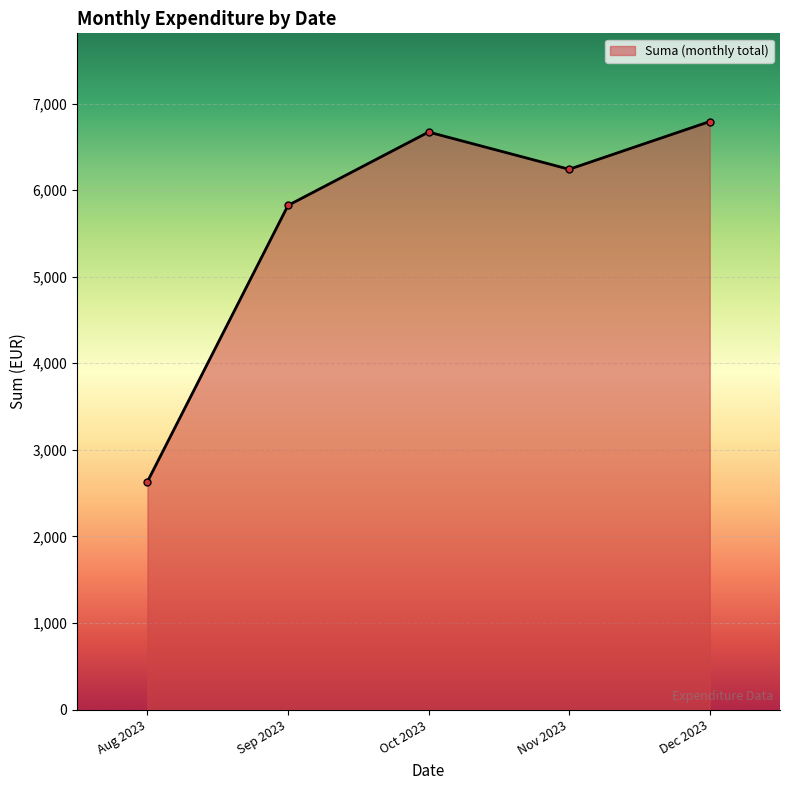

At which category does the data reach its first local peak?

Oct 2023